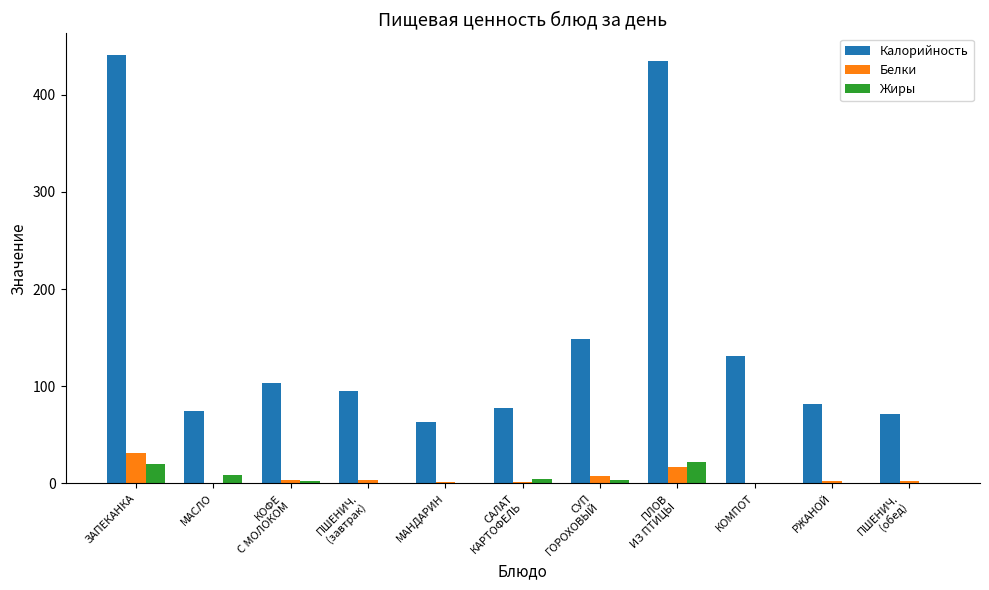

What is the greatest value displayed?

441.1